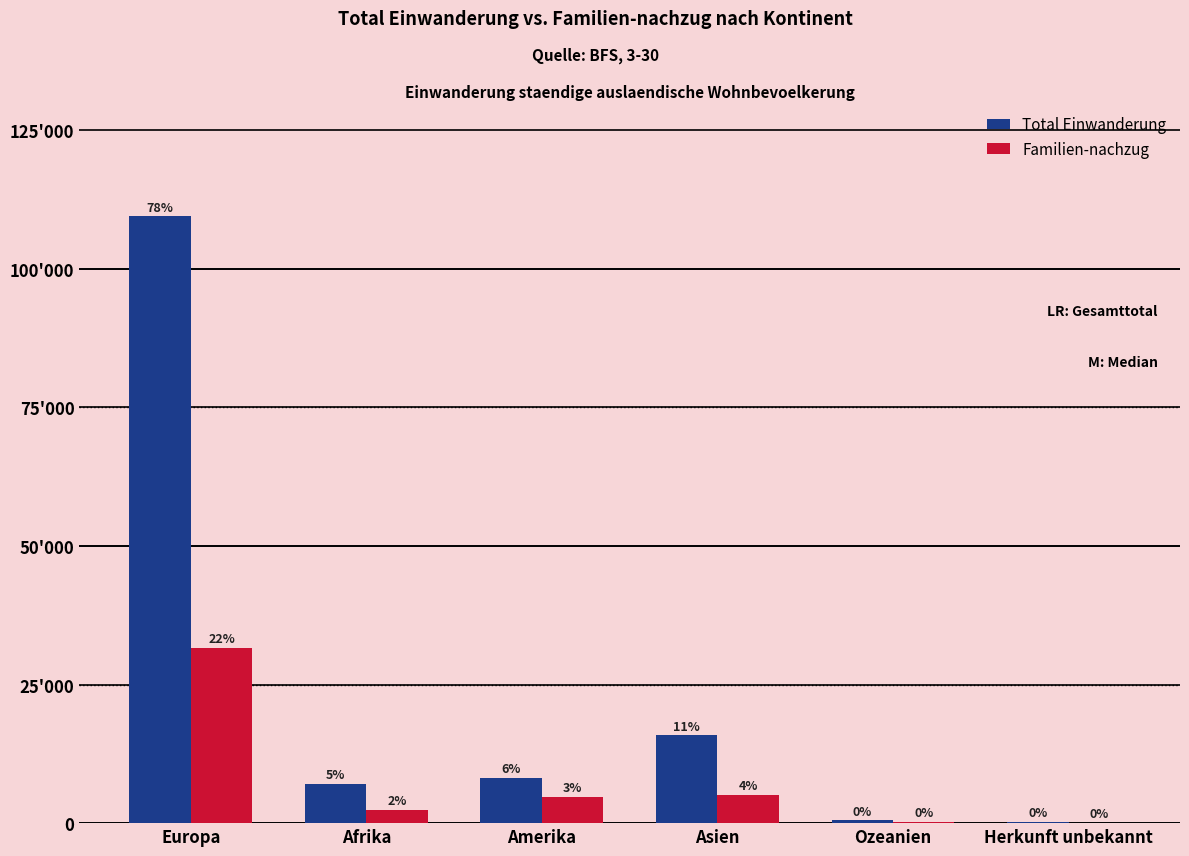

Are the bars grouped side by side (vs. stacked)?

Yes